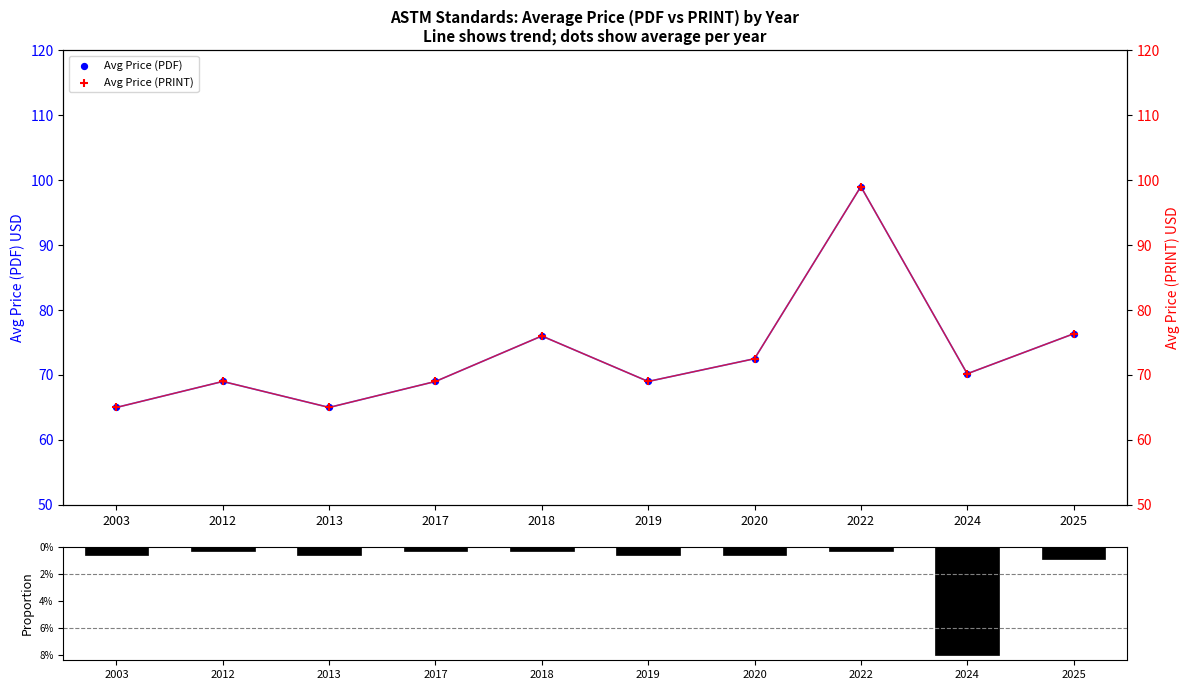

Which series contains the highest Y value?

Avg Price (PDF)